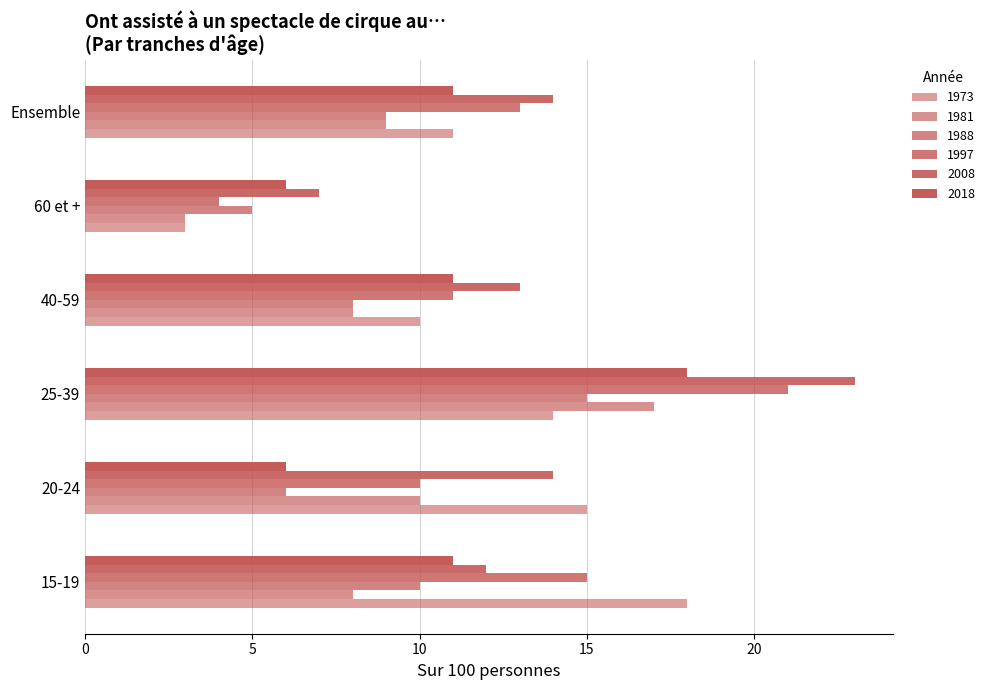

Where does the 2008 series first go above 14?

25-39